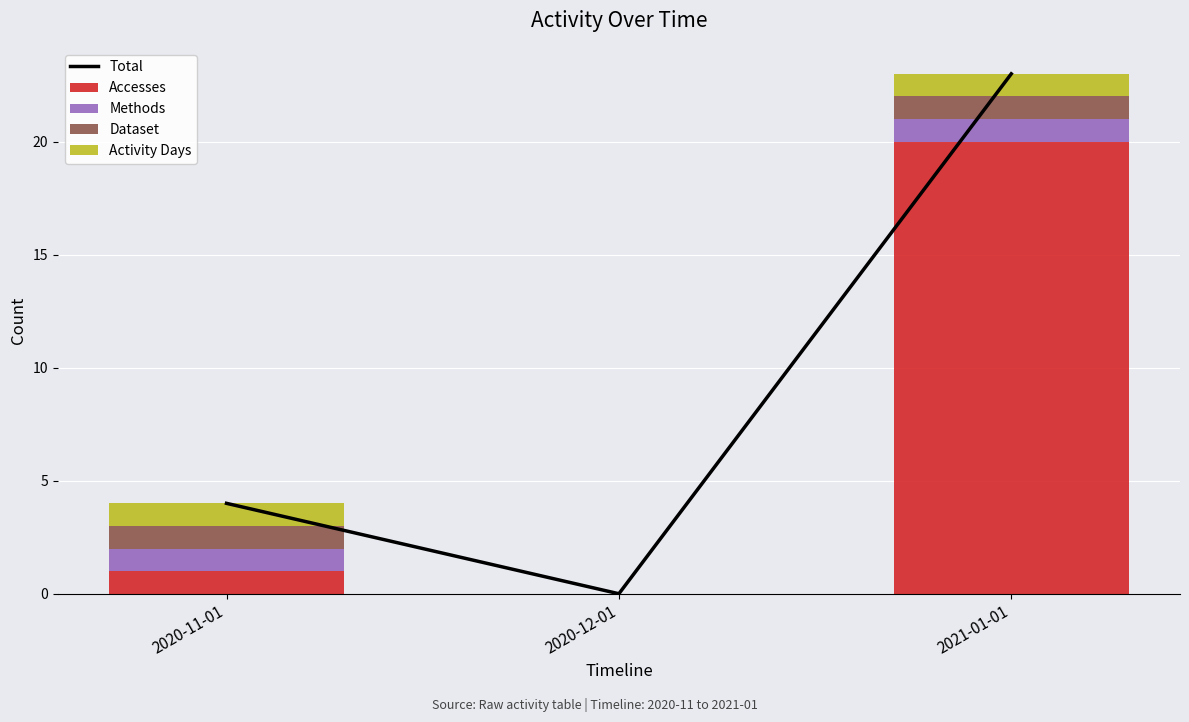

Reading left to right, what are all the values shown in this chart?

Total: 4	0	23
Accesses: 1	0	20
Methods: 1	0	1
Dataset: 1	0	1
Activity Days: 1	0	1